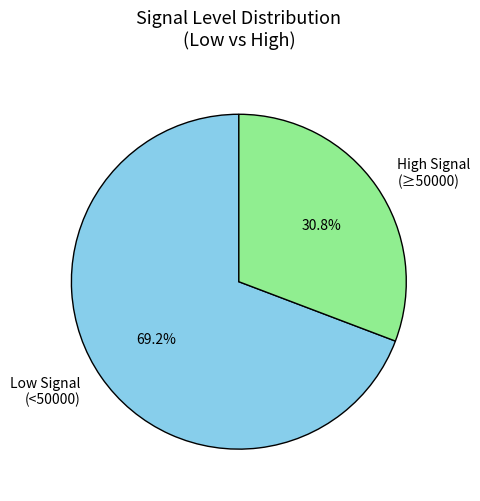

Is there a majority slice in this chart?

Yes